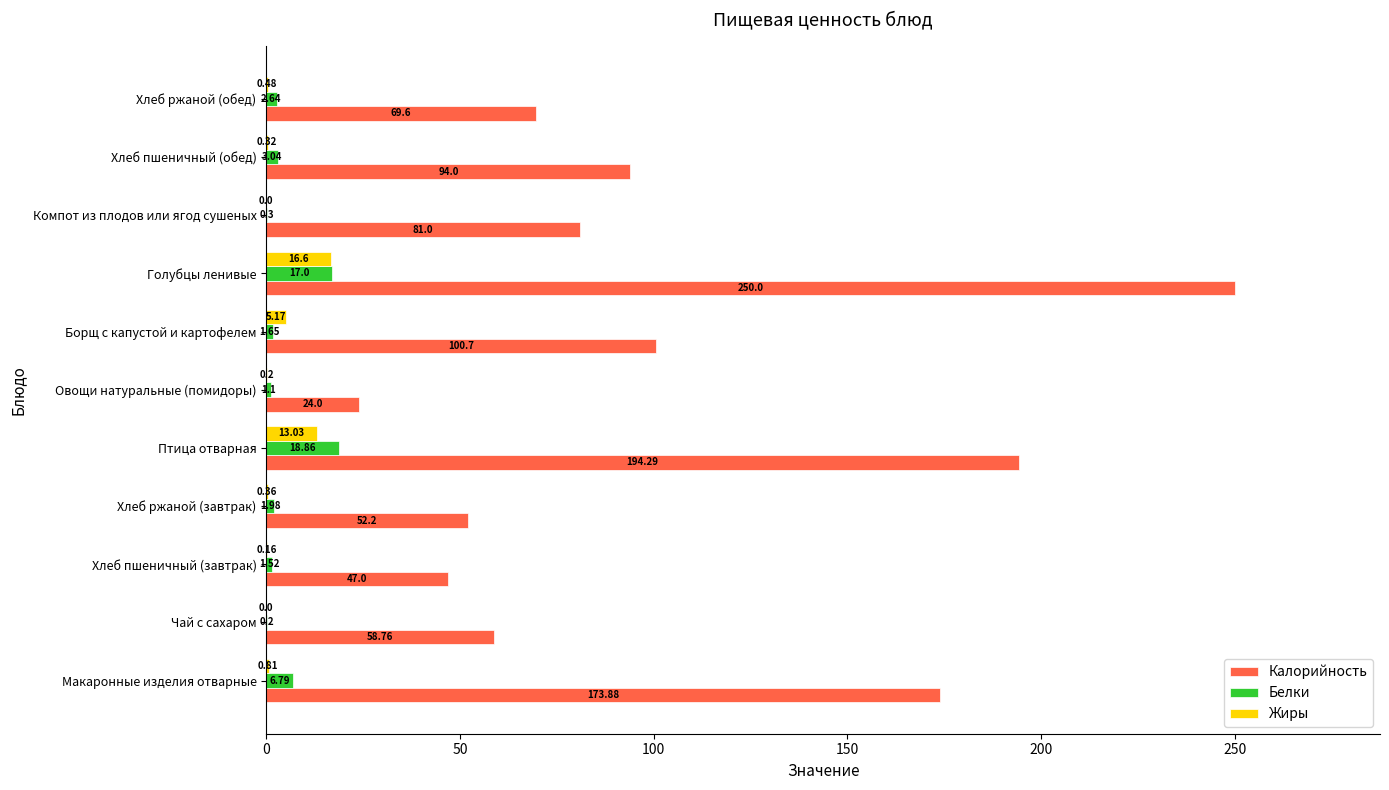

Which series has the largest range (max minus min)?

Калорийность